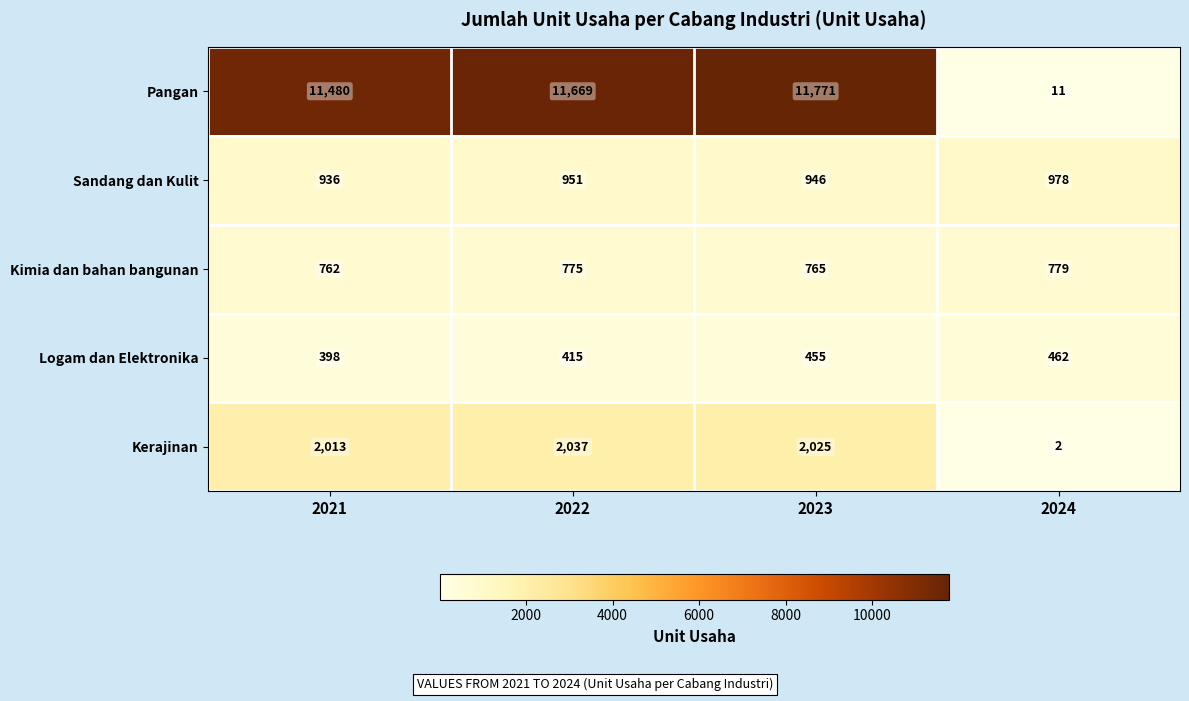

Rank the series at 2024 from highest to lowest value.

Sandang dan Kulit, Kimia dan bahan bangunan, Logam dan Elektronika, Pangan, Kerajinan